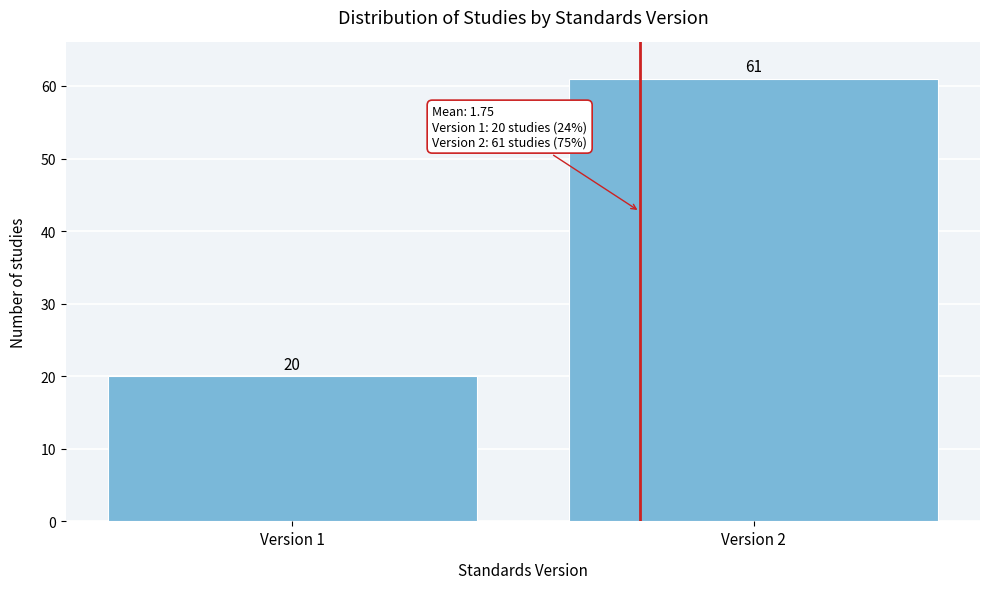

Reading right to left, list all the values displayed in this chart.

61	20